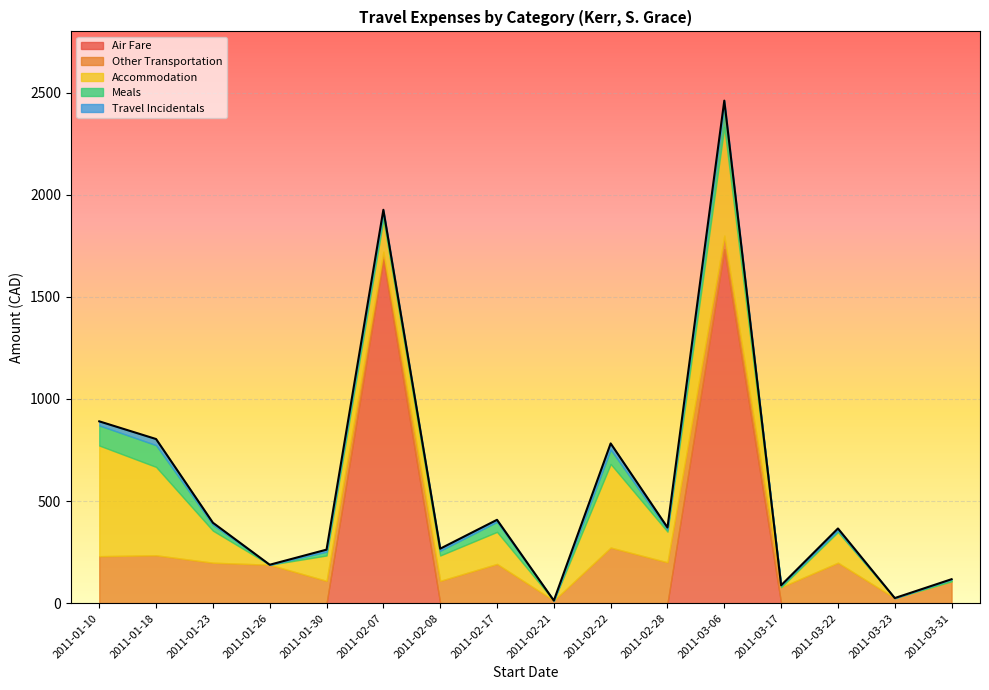

Is the value of Air Fare at 2011-02-22 greater than the value of Other Transportation at 2011-02-28?

No